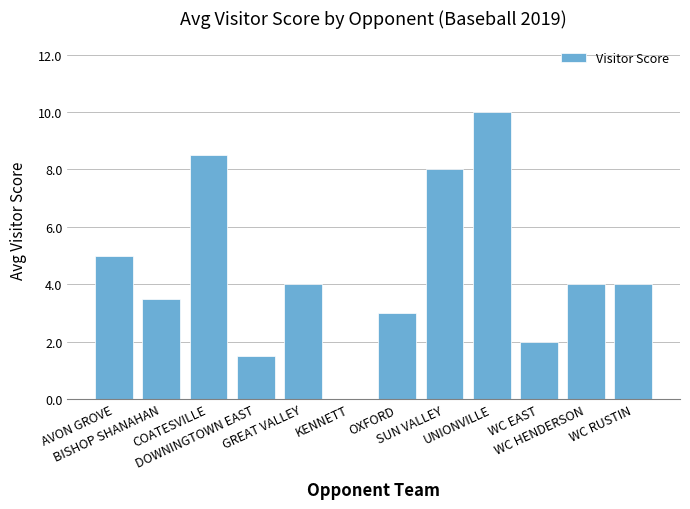

Reading left to right, transcribe all the data shown in this chart.

5.0	3.5	8.5	1.5	4.0	0.0	3.0	8.0	10.0	2.0	4.0	4.0